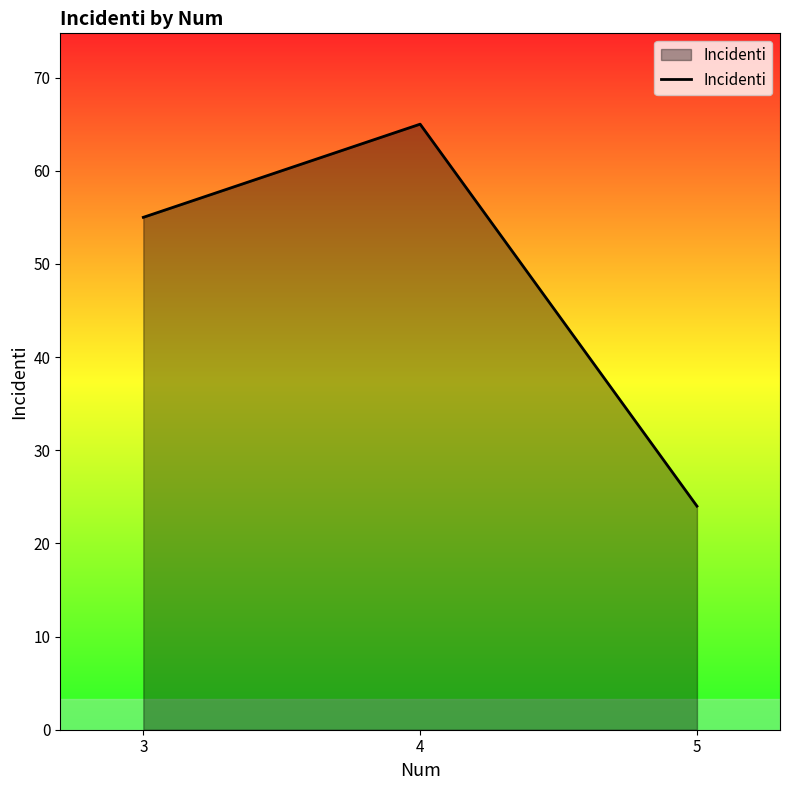

Rank the categories by value from lowest to highest.

5, 3, 4